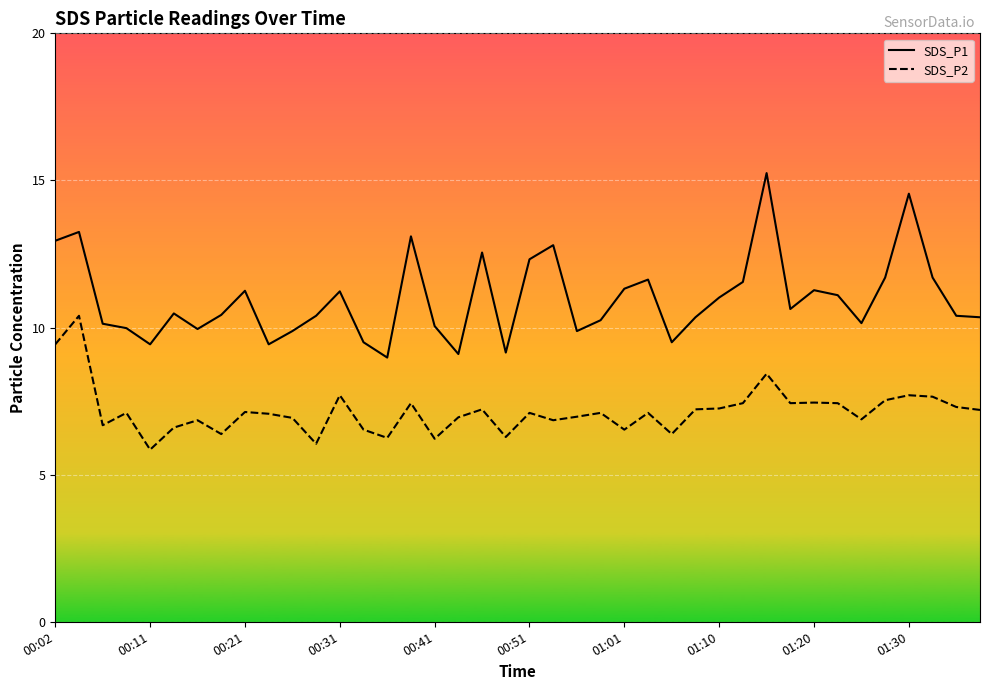

List the labels in order of SDS_P1 value, largest first.

30, 36, 00:11, 15, 00:02, 21, 18, 20, 35, 37, 25, 29, 24, 32, 01:20, 12, 33, 28, 31, 00:51, 01:10, 11, 38, 27, 39, 23, 34, 00:21, 16, 00:31, 01:01, 10, 22, 13, 26, 00:41, 01:30, 19, 17, 14